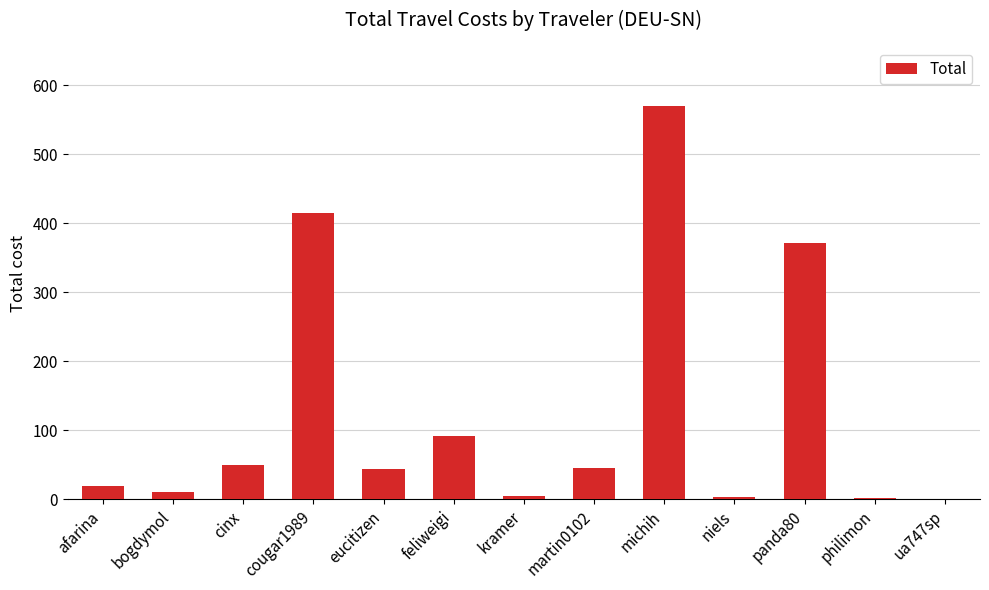

Is it true that the value at eucitizen is 66.7?

False